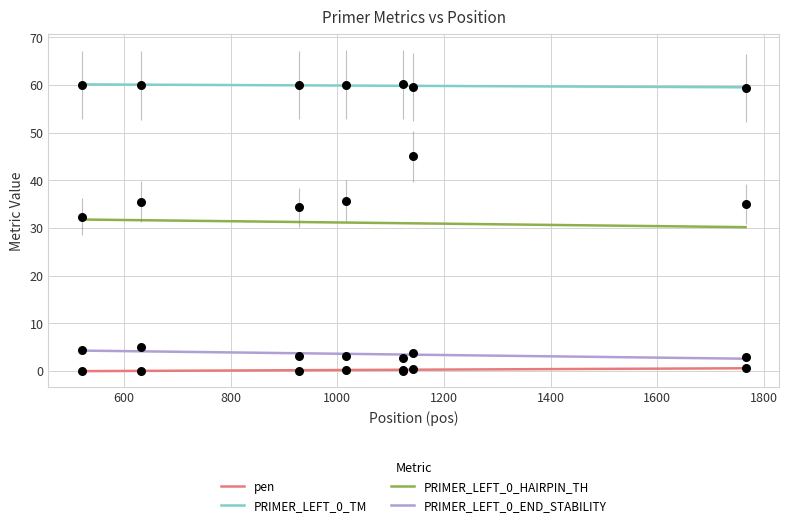

Which series has the largest total across all categories?

PRIMER_LEFT_0_TM